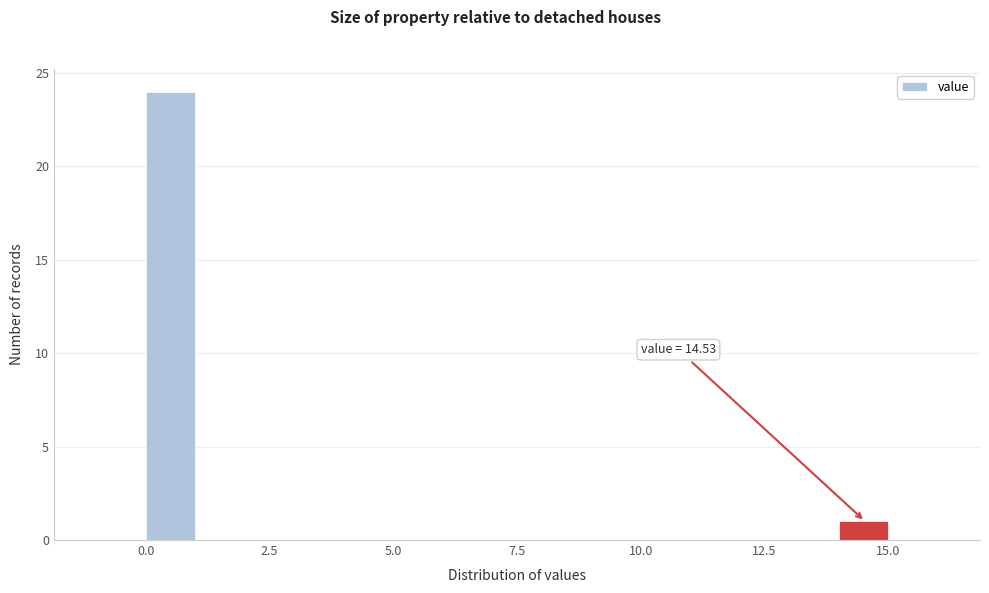

Read against the x-axis, roughly where is the centre of the tallest bar?

0.5